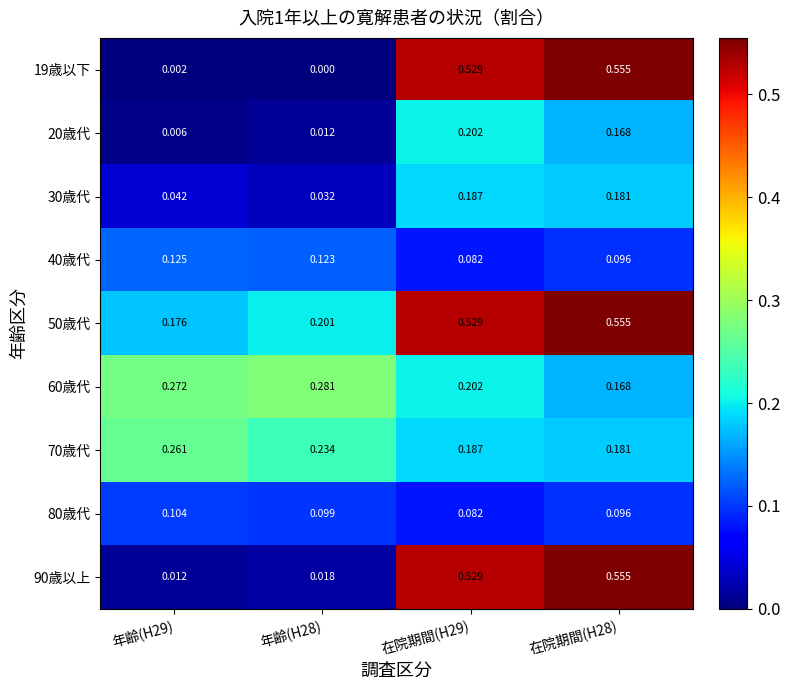

What is the spread (max minus min) of values at 在院期間(H29)?

0.4